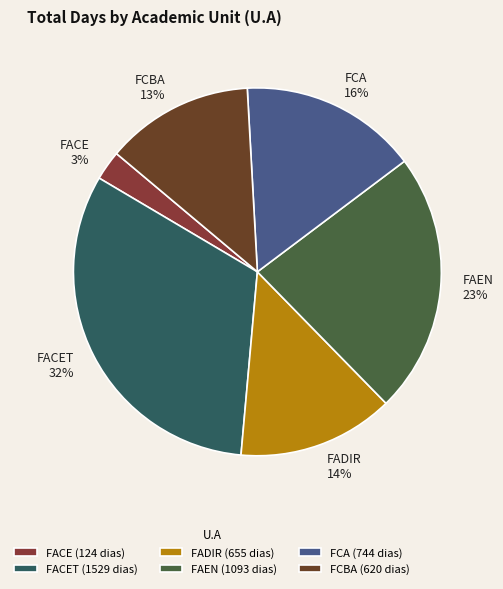

The FACET slice represents 39% of the pie. True or false?

False